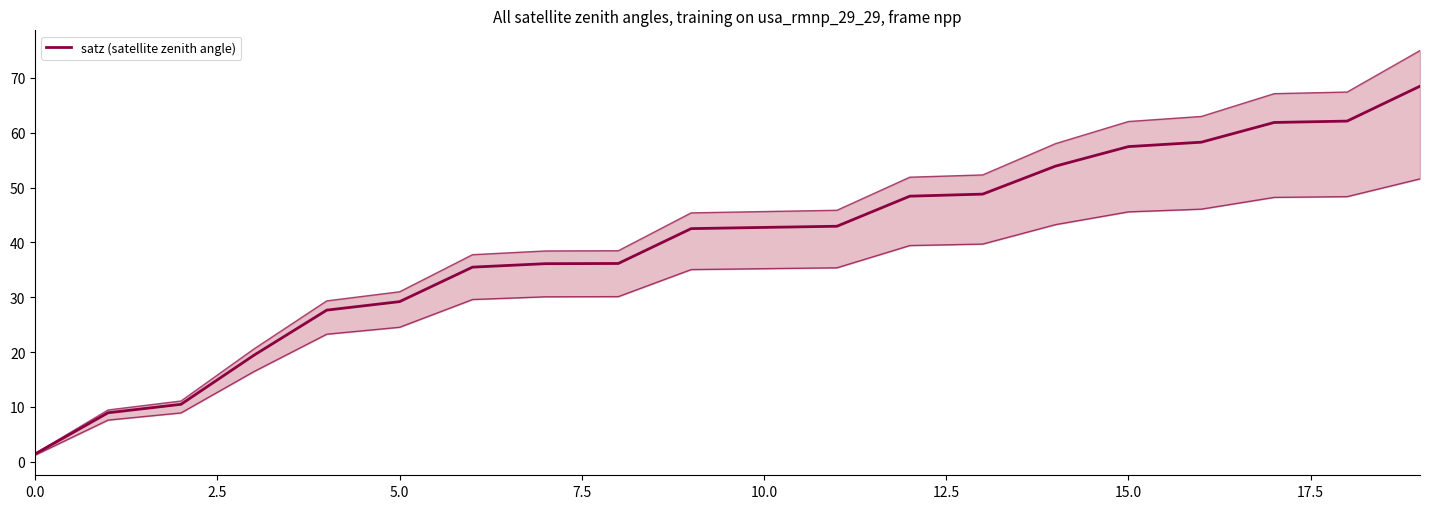

What is the label of the 13th point from the left?

12